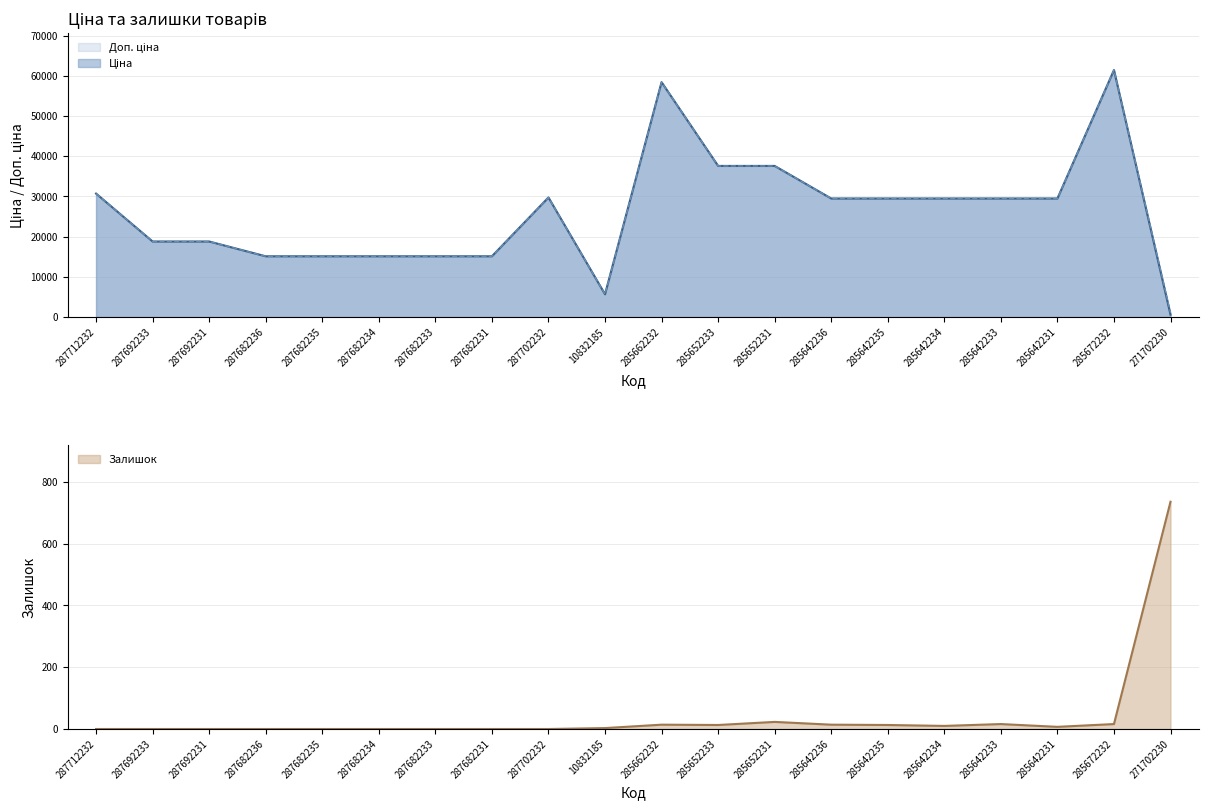

What is the average value of the Залишок series?

43